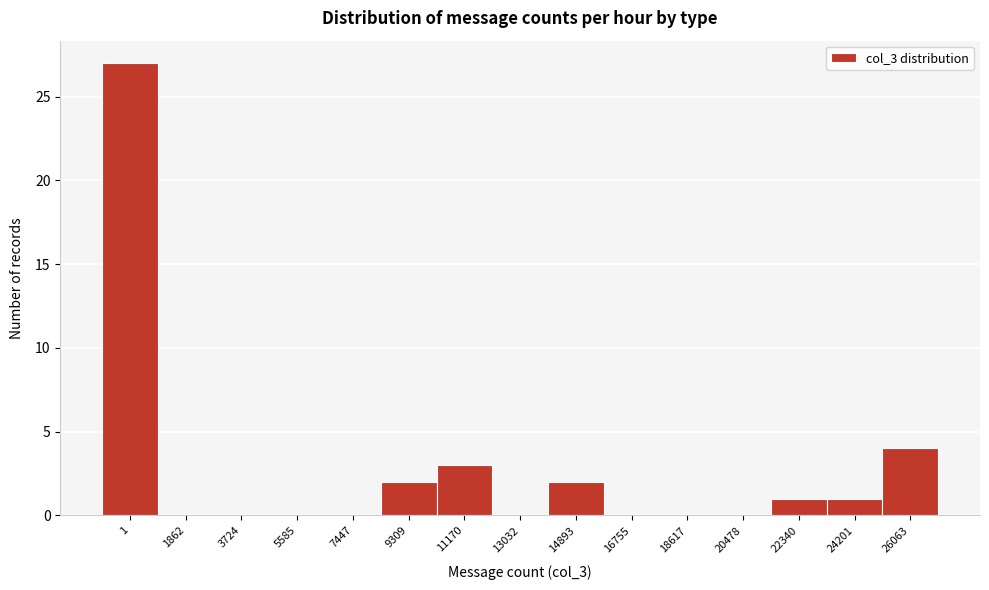

Reading left to right, extract all data points from this chart.

1=27	1862=0	3724=0	5585=0	7447=0	9309=2	11170=3	13032=0	14893=2	16755=0	18617=0	20478=0	22340=1	24201=1	26063=4